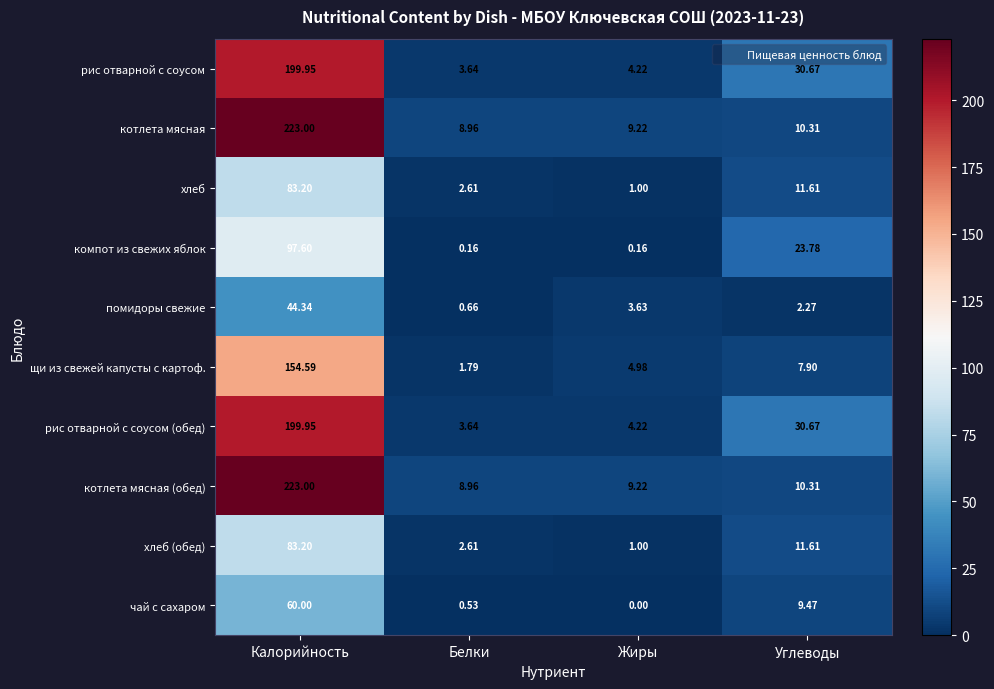

Is the value of котлета мясная at Калорийность greater than the value of помидоры свежие at Белки?

Yes